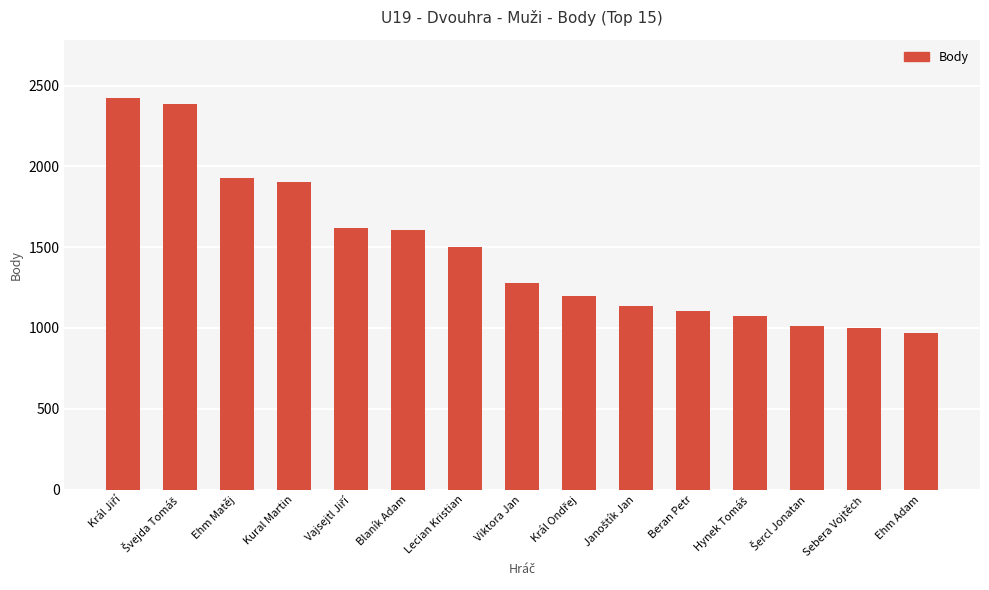

The chart shows a value of 375 at Sebera Vojtěch. True or false?

False